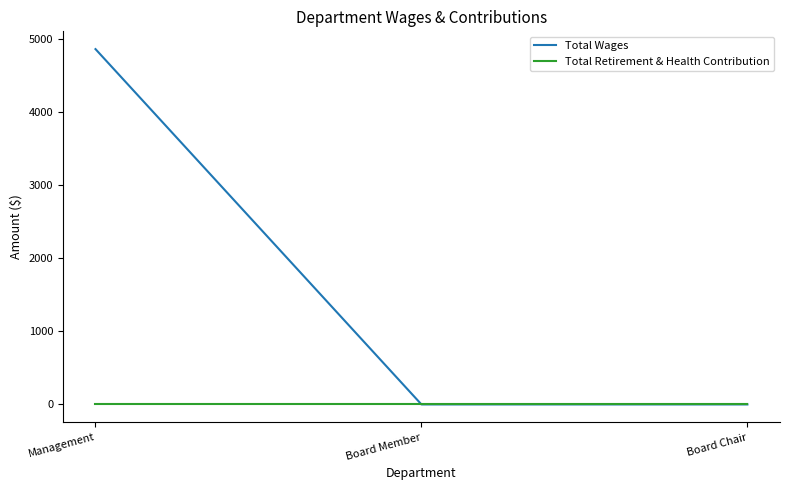

Does the chart display data point markers on the line(s)?

No